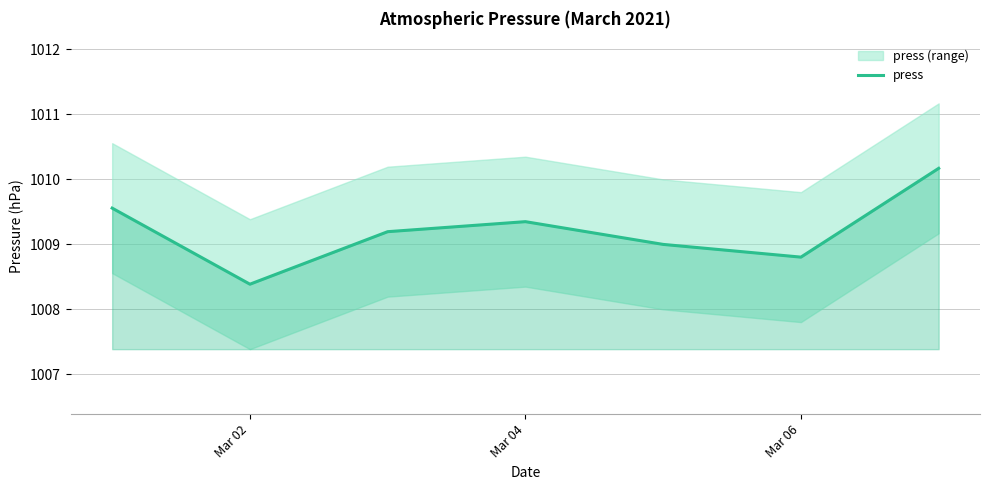

How many points are lower than both their immediate neighbors (excluding endpoints)?

2